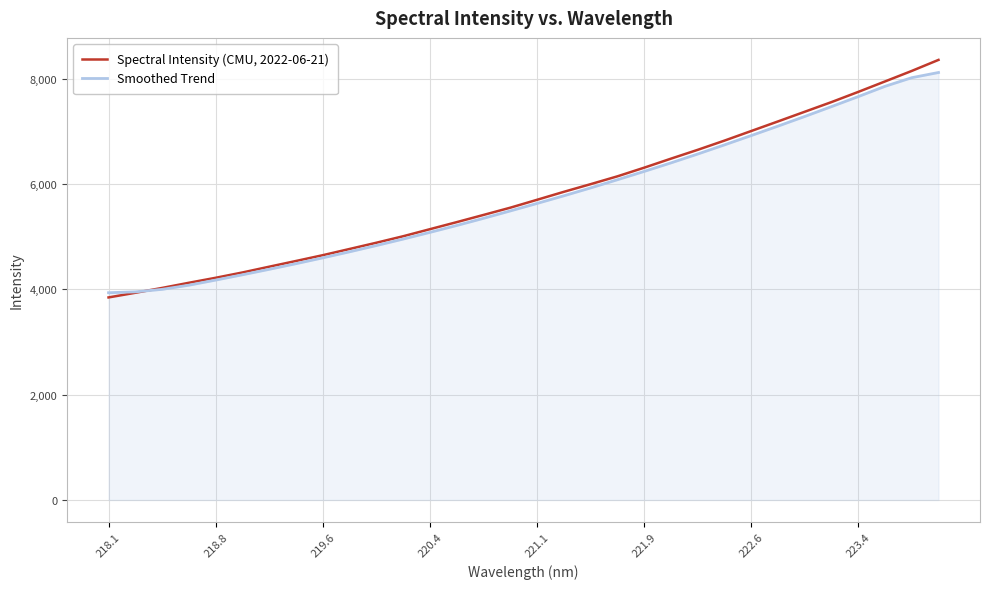

Which series has the largest range (max minus min)?

Spectral Intensity (CMU, 2022-06-21)